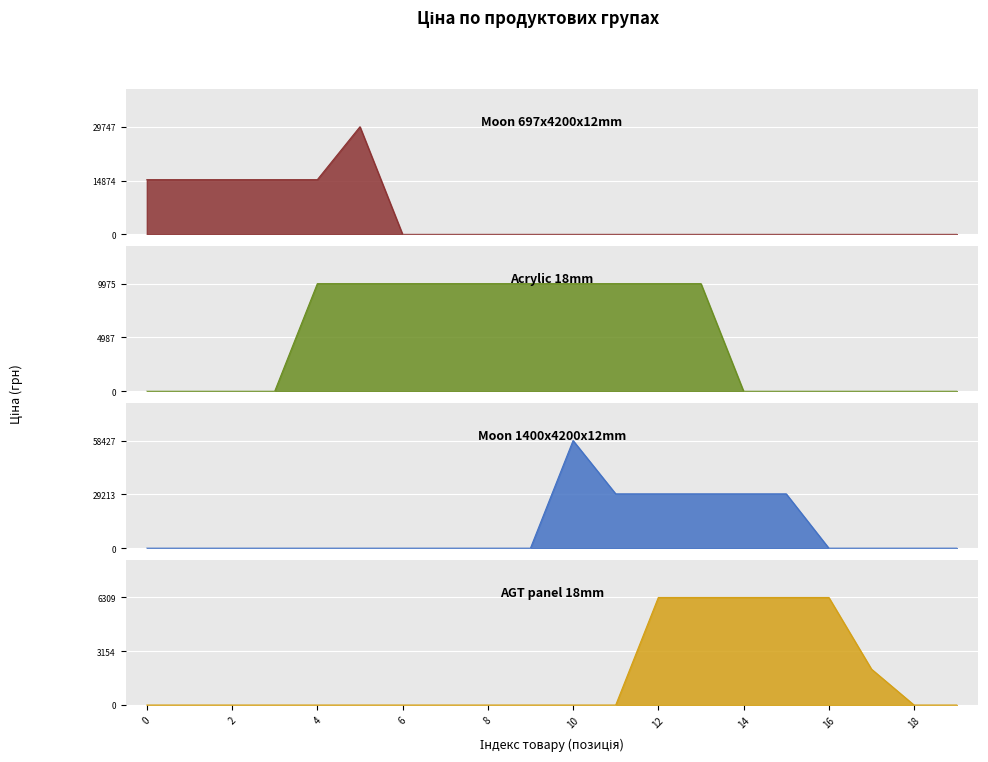

Which series has the widest spread of values?

Moon 1400x4200x12mm